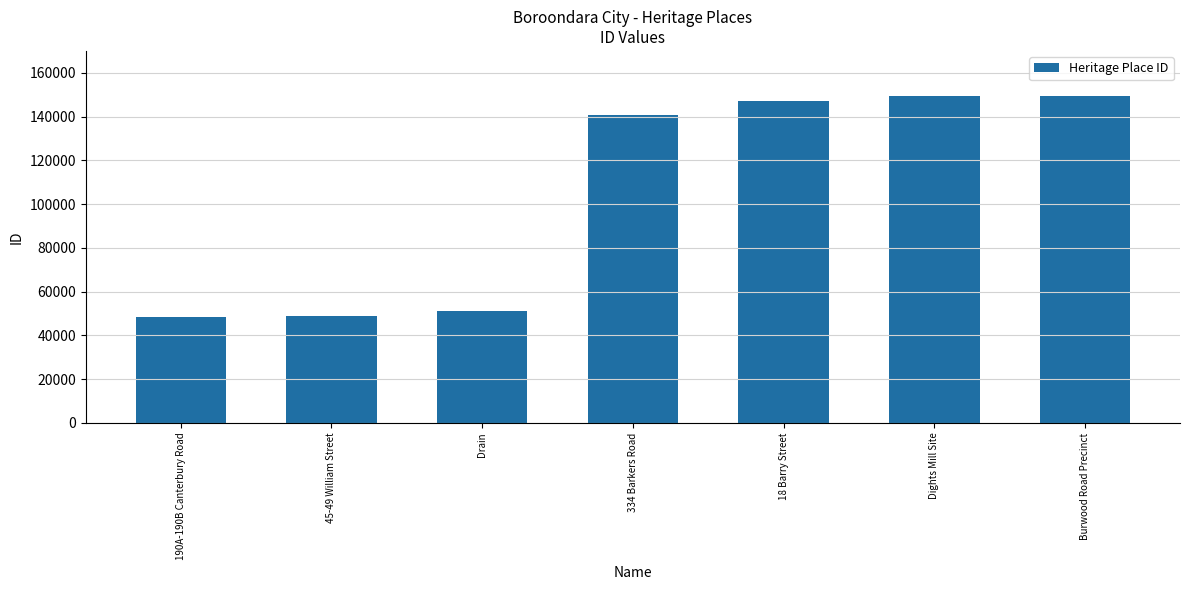

What is the average value?

105043